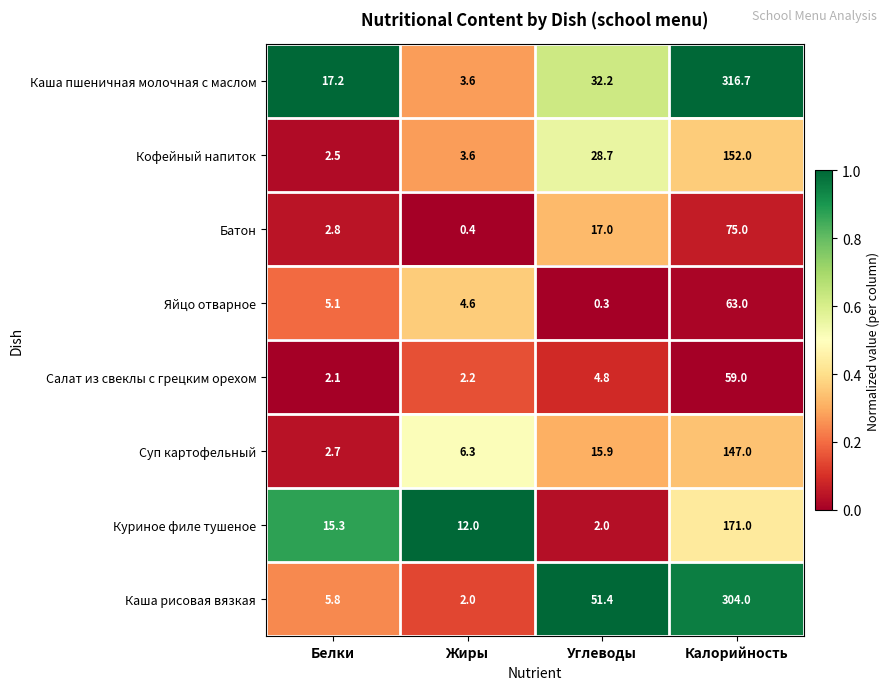

Between Углеводы and Калорийность, which series saw the biggest shift?

Каша пшеничная молочная с маслом